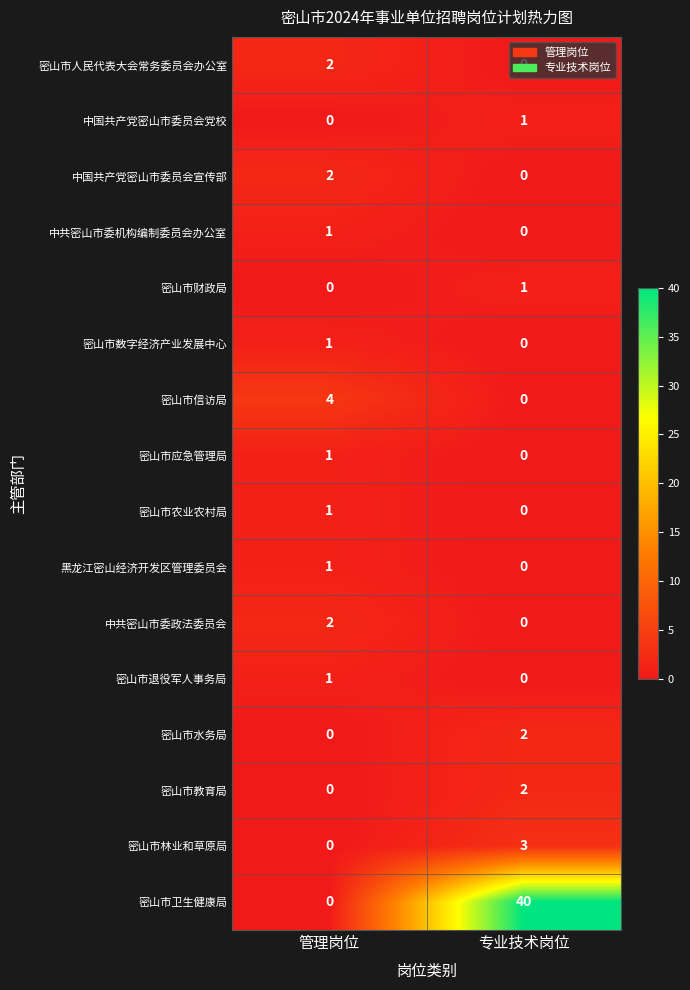

What is the total value across all series at 专业技术岗位?

49